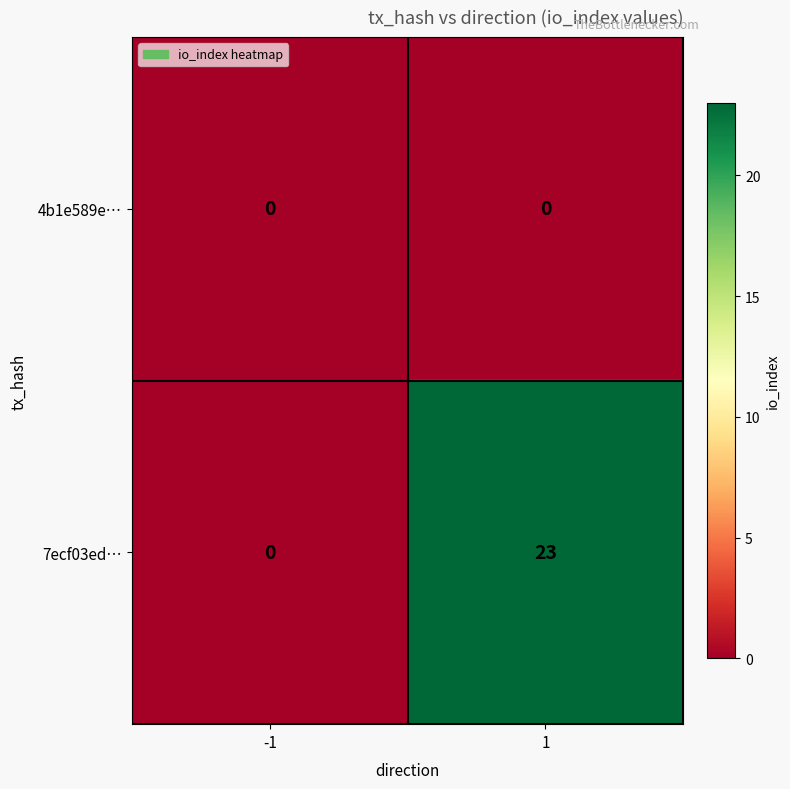

Which series has the widest spread of values?

7ecf03ed…